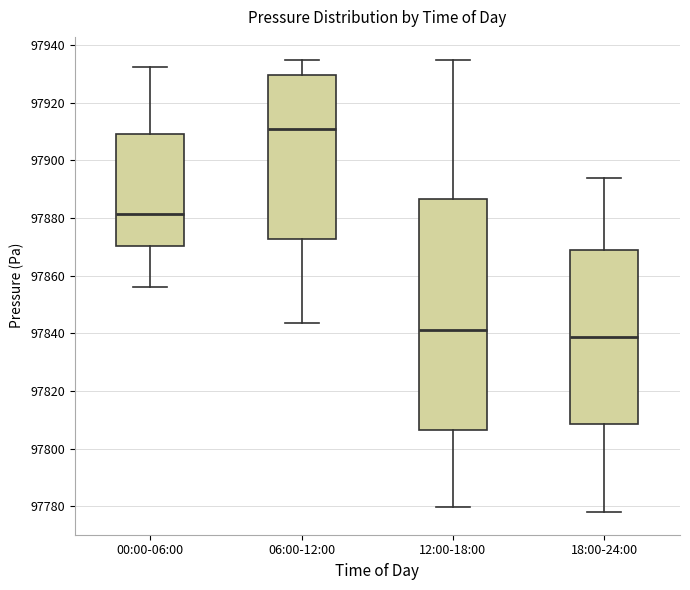

Reading left to right, transcribe this box plot: for each box, give where its median line is, the range the box spans, and where its two whiskers end, as read against the y-axis. The values are not printed on the chart, so give them approximately, as read against the axis.

00:00-06:00: median 97882, box 97870 to 97910, whiskers 97856 to 97932
06:00-12:00: median 97910, box 97872 to 97930, whiskers 97844 to 97934
12:00-18:00: median 97842, box 97806 to 97886, whiskers 97780 to 97936
18:00-24:00: median 97838, box 97808 to 97870, whiskers 97778 to 97894